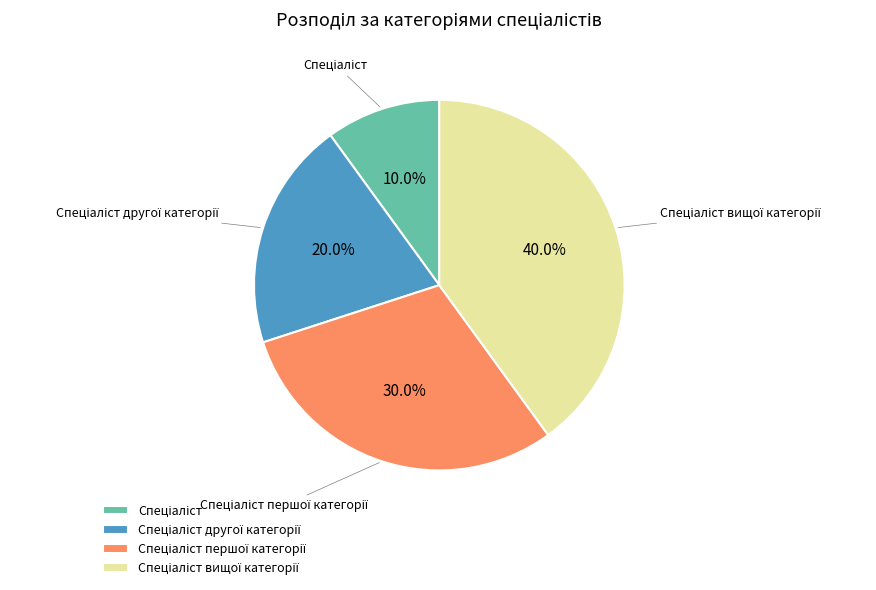

Is there any slice that represents more than half of the pie?

No